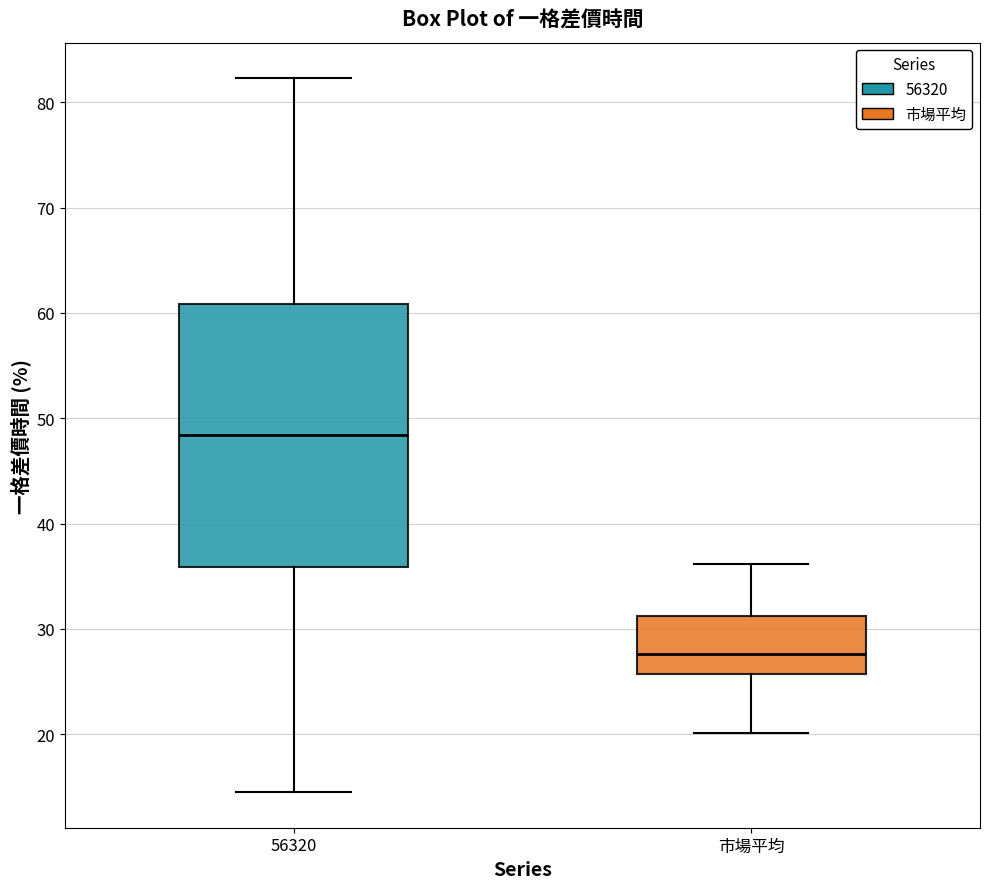

Where is the upper edge of the box for 市場平均 on the y-axis? The values are not printed on the chart, so give them approximately, as read against the axis.

31